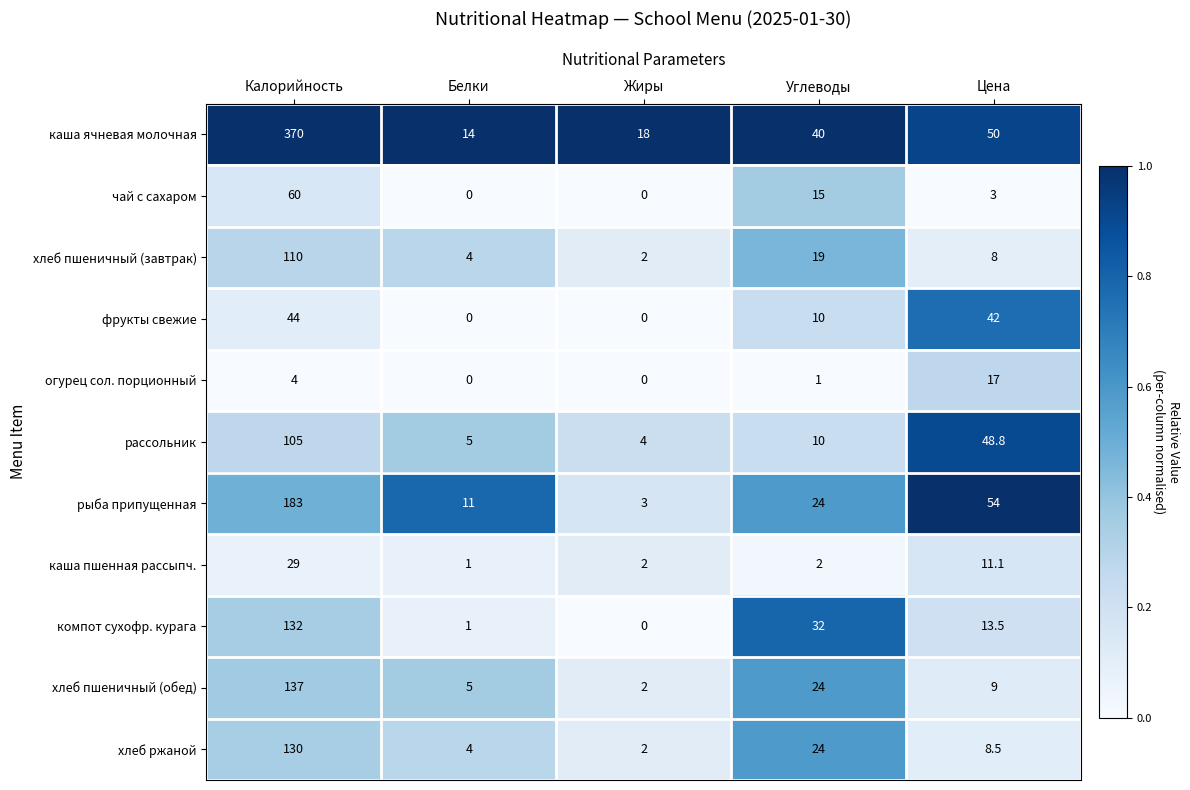

How many values in the чай с сахаром series are below 3?

2